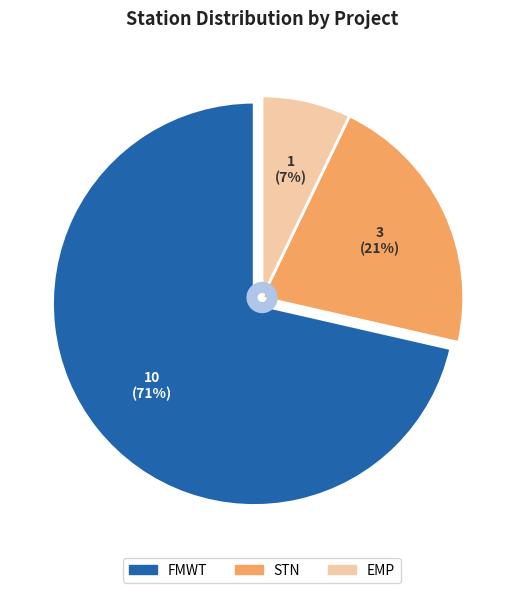

Is the sum of FMWT and EMP greater than half?

Yes